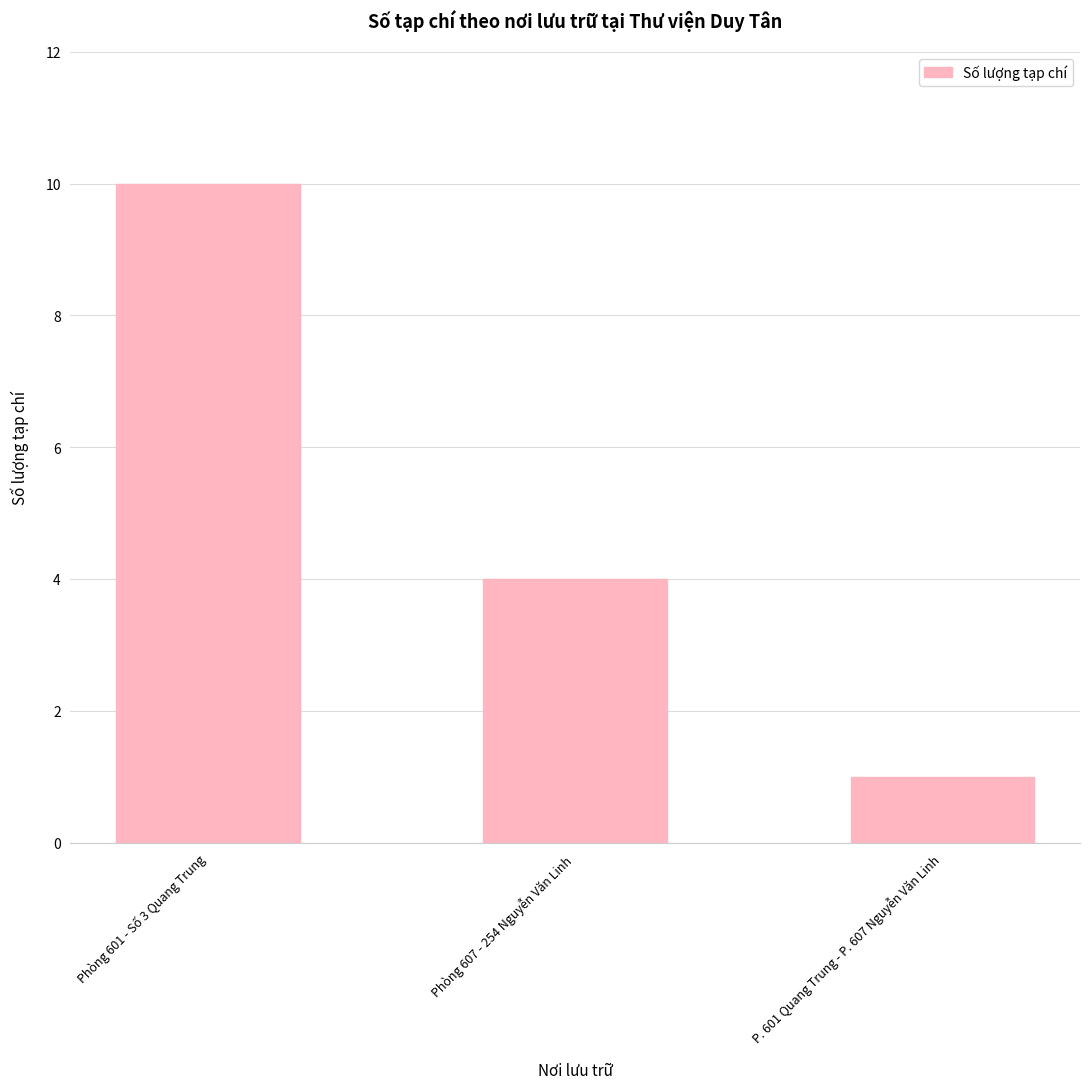

How many distinct data groups are displayed?

1